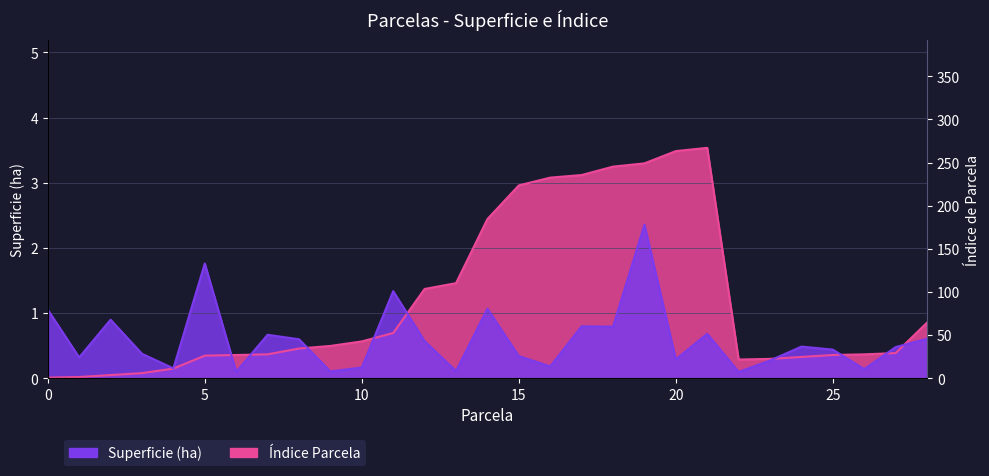

The value of Total Surface by Municipio at 310 is 0.1. True or false?

False